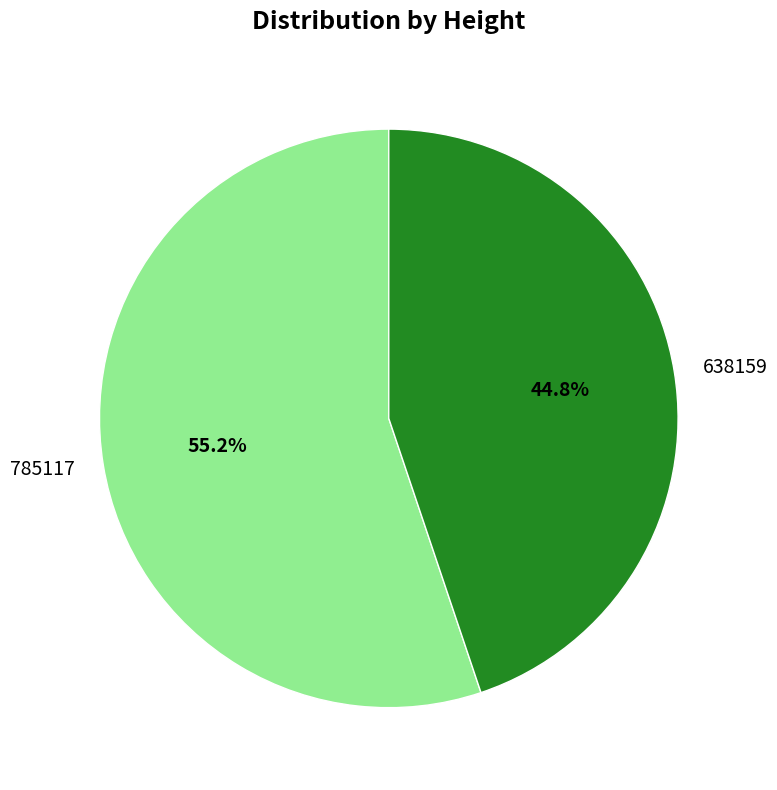

The 785117 slice represents 44% of the pie. True or false?

False